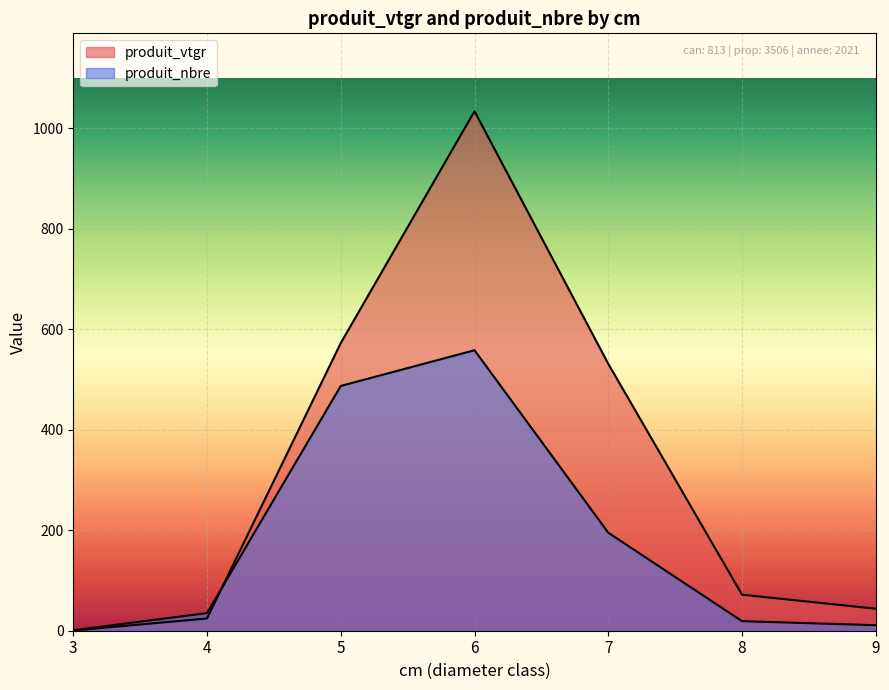

What is the minimum value shown in the chart?

0.4